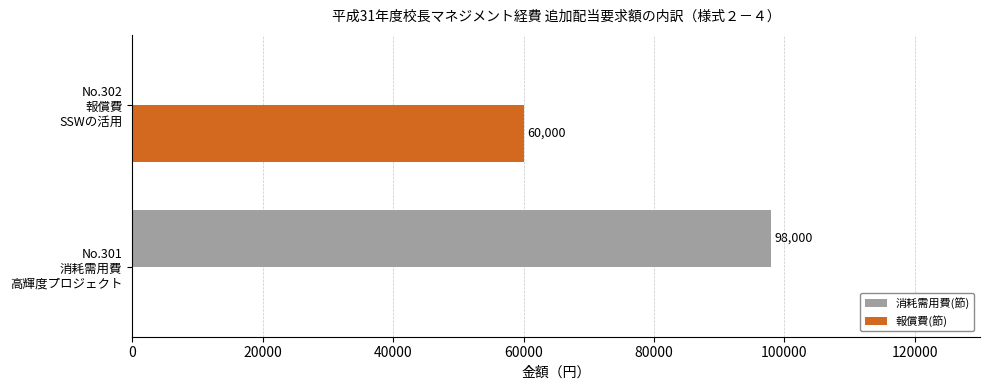

Which series has the largest total across all categories?

消耗需用費(節)